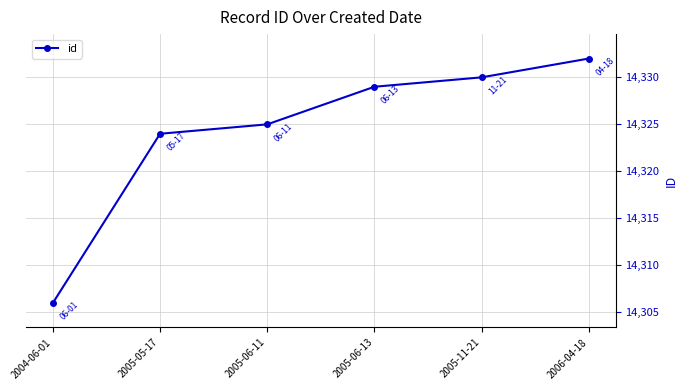

Rank the categories by value from lowest to highest.

2004-06-01, 2005-05-17, 2005-06-11, 2005-06-13, 2005-11-21, 2006-04-18